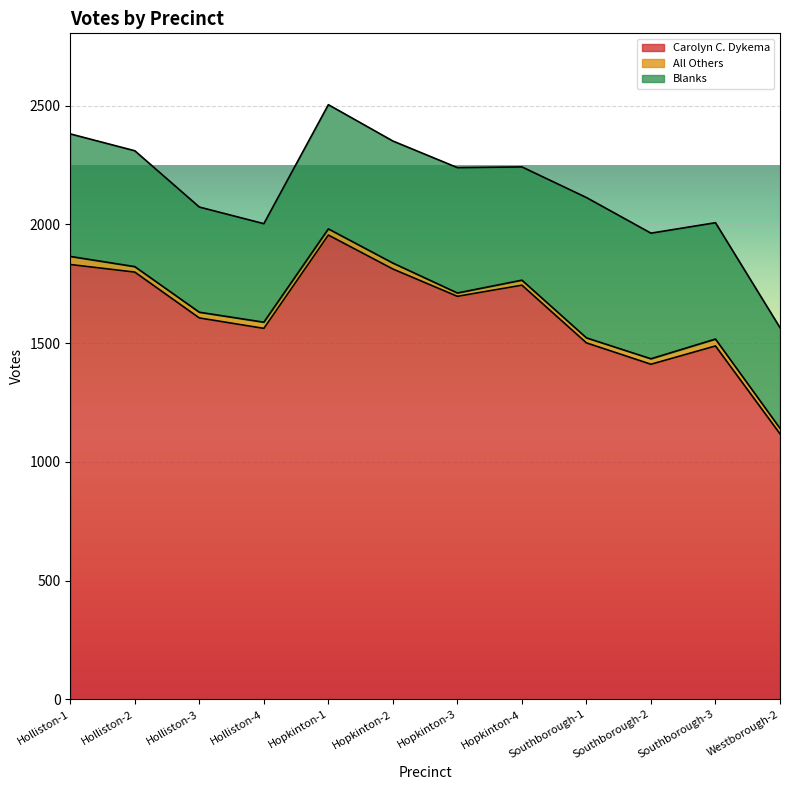

What is the label of the 10th point from the right?

Holliston-3